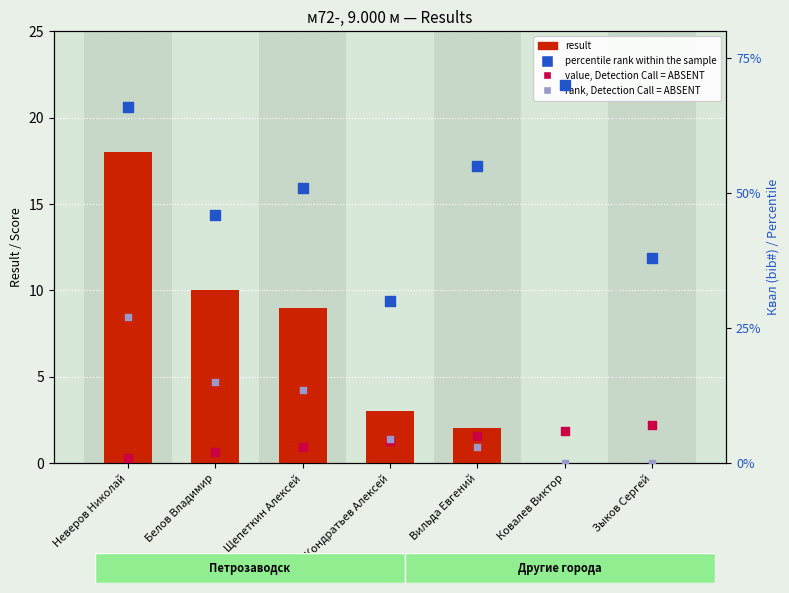

At which category is the sum across all series the highest?

Неверов Николай